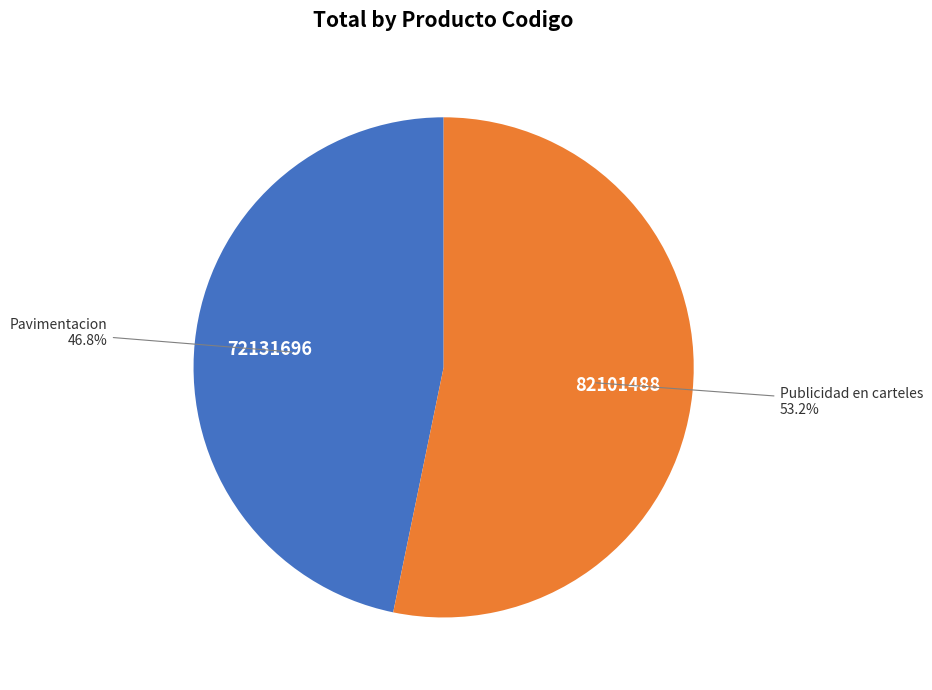

Which slice is the largest?

Publicidad en carteles